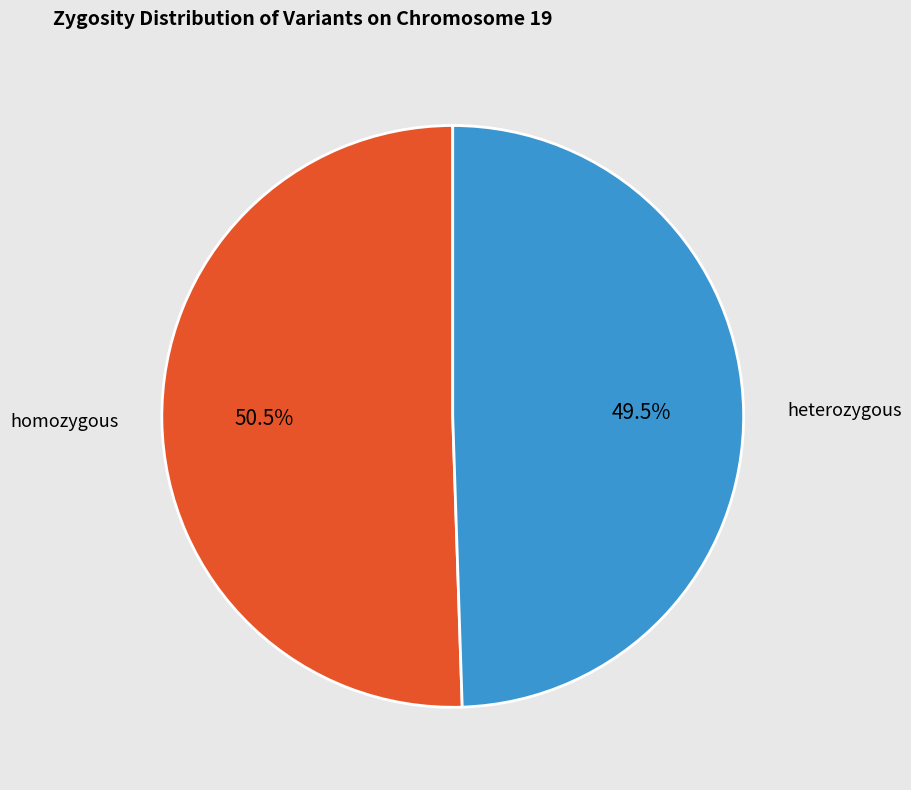

What percentage is NOT represented by homozygous?

49.5%